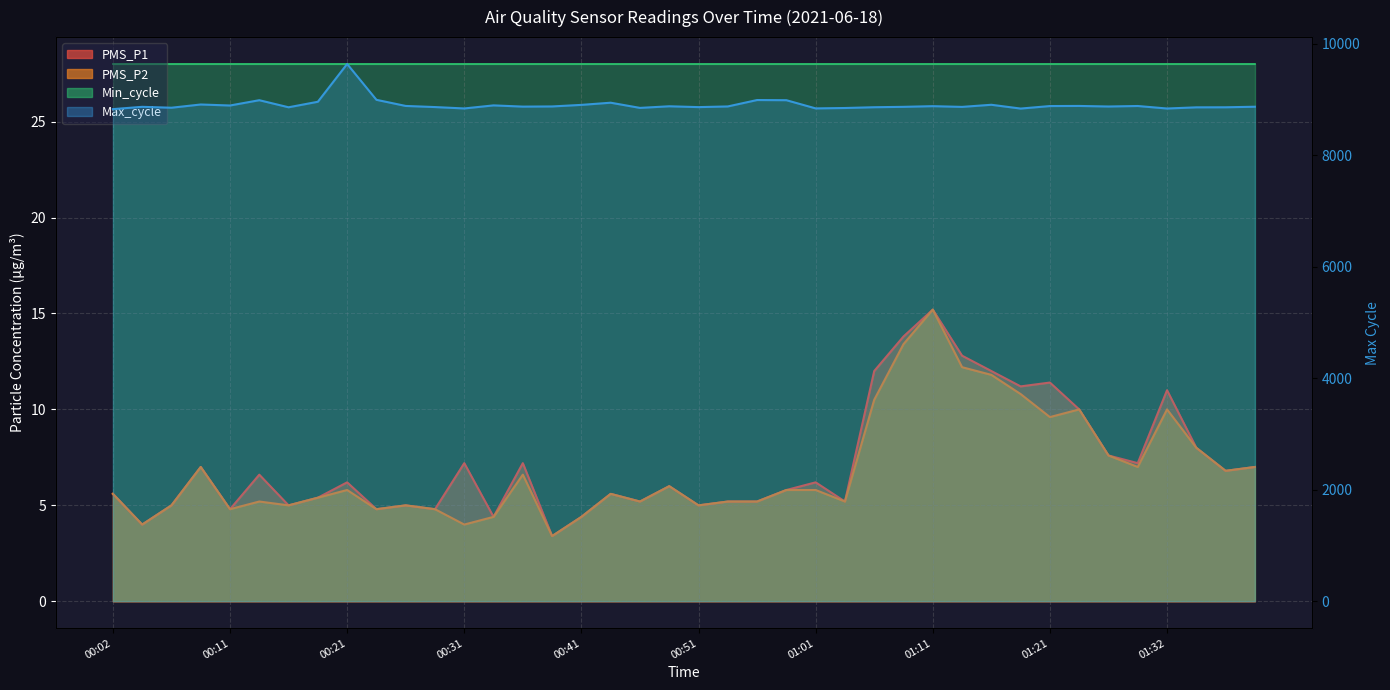

How many data points in PMS_P2 are less than 5?

8